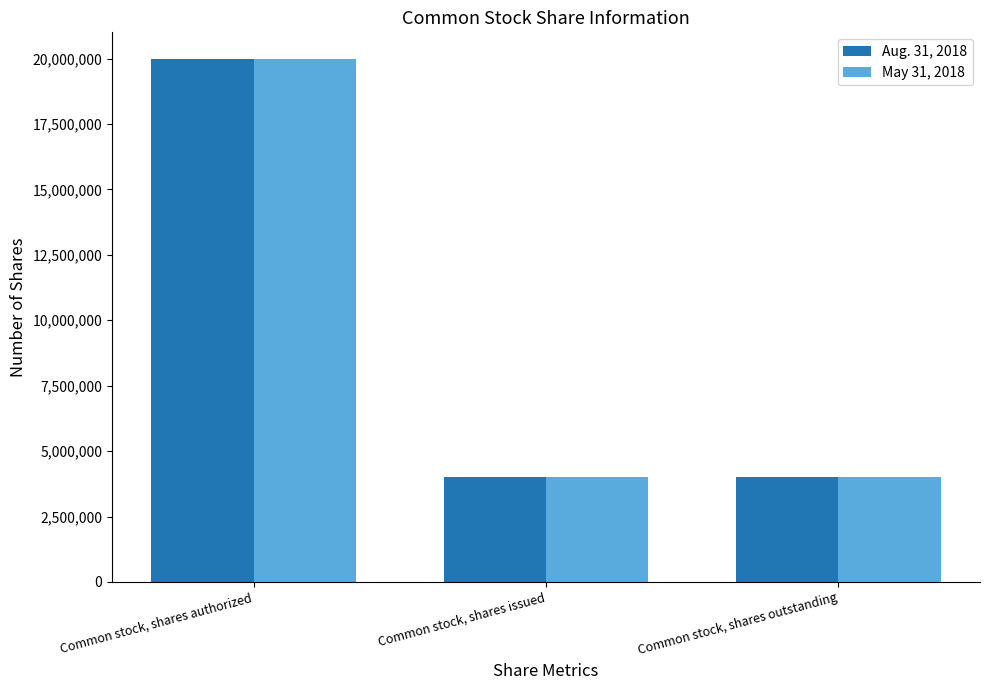

The Aug. 31, 2018 series shows 8080323 at Common stock, shares authorized. True or false?

False